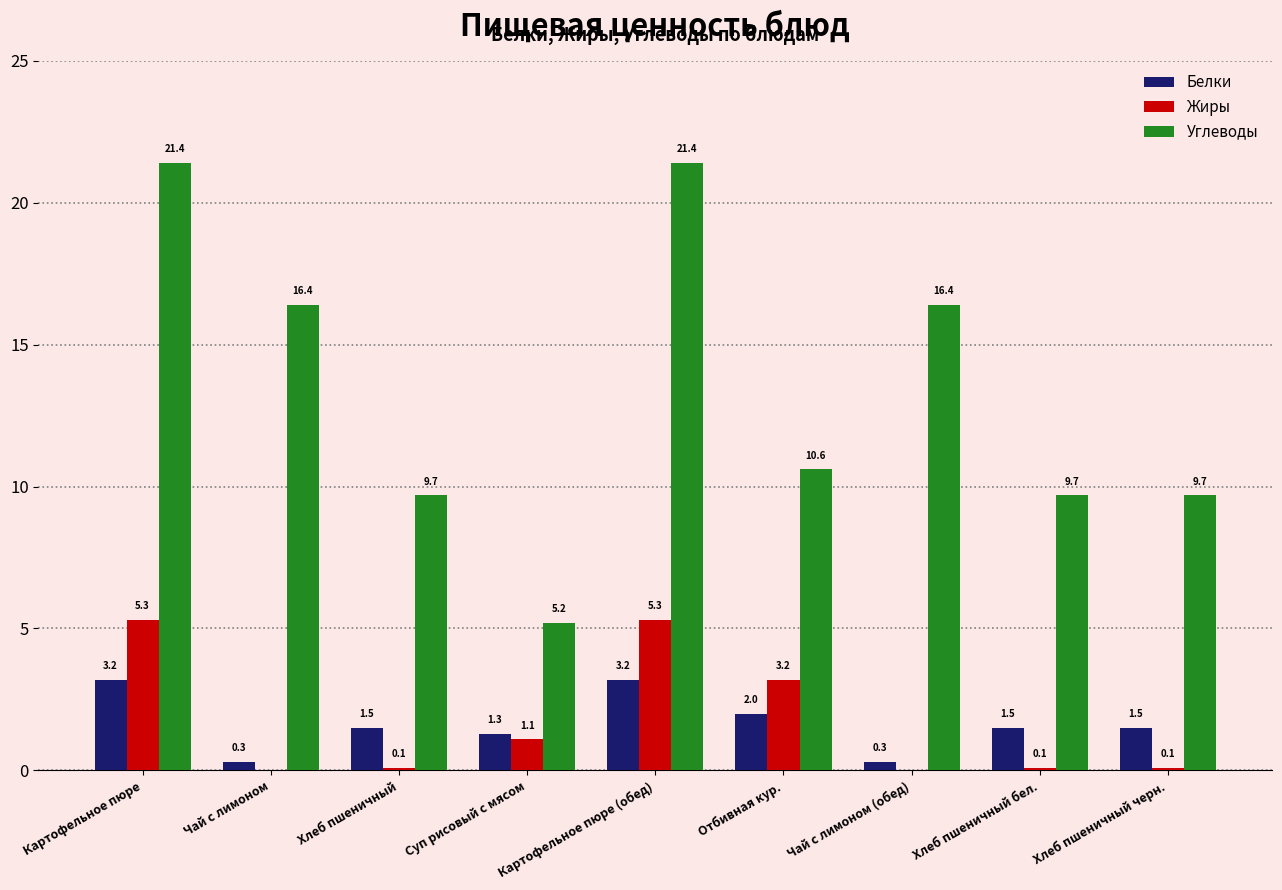

How many values in the Жиры series exceed 0?

7